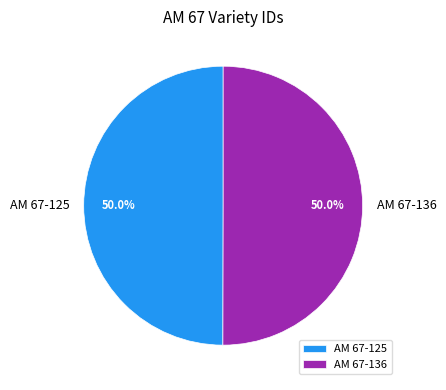

Is it true that AM 67-125 is 58% of the pie?

False